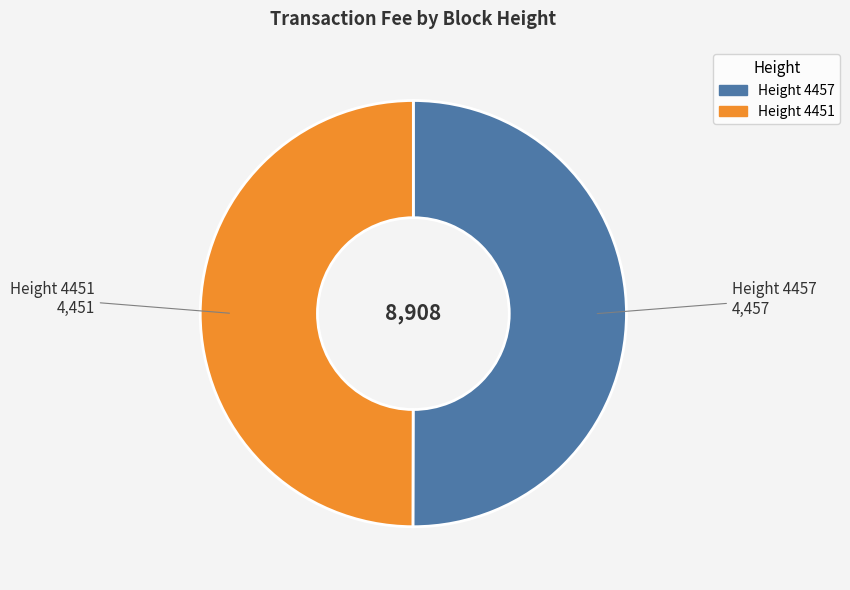

Combined, do Height 4457 and Height 4451 account for over 50%?

Yes